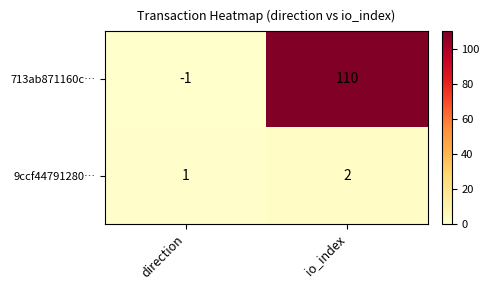

Reading left to right, what are all the values shown in this chart?

713ab871160c…: -1	110
9ccf44791280…: 1	2